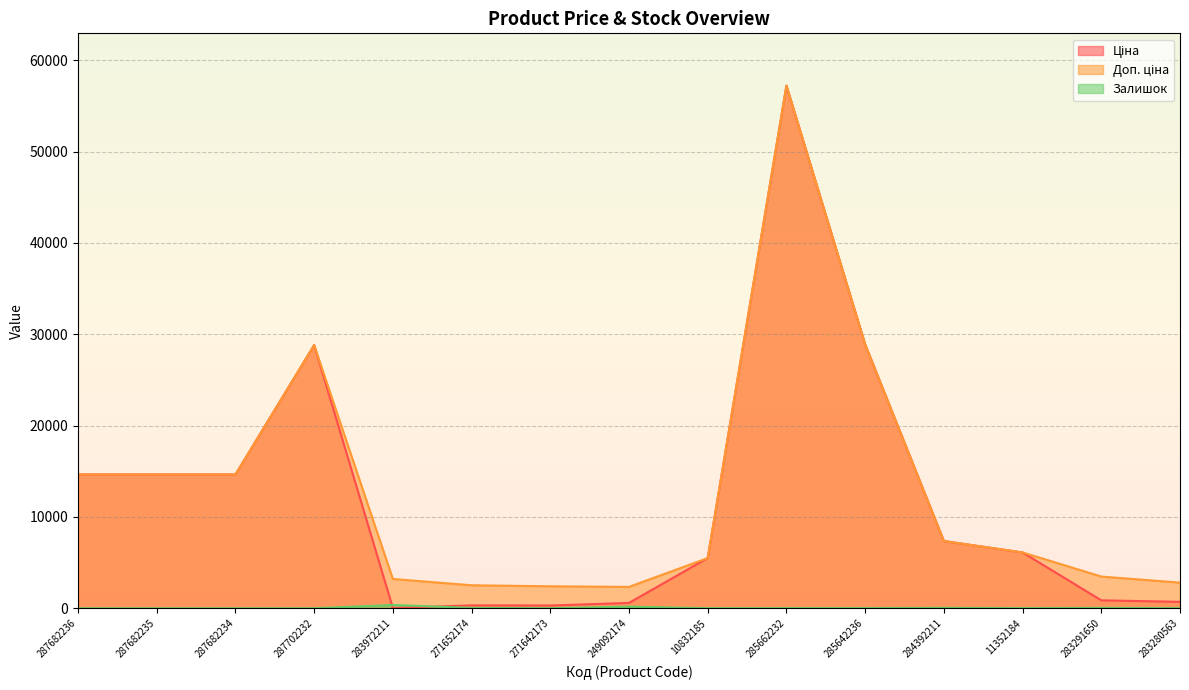

Which series has the largest range (max minus min)?

Ціна